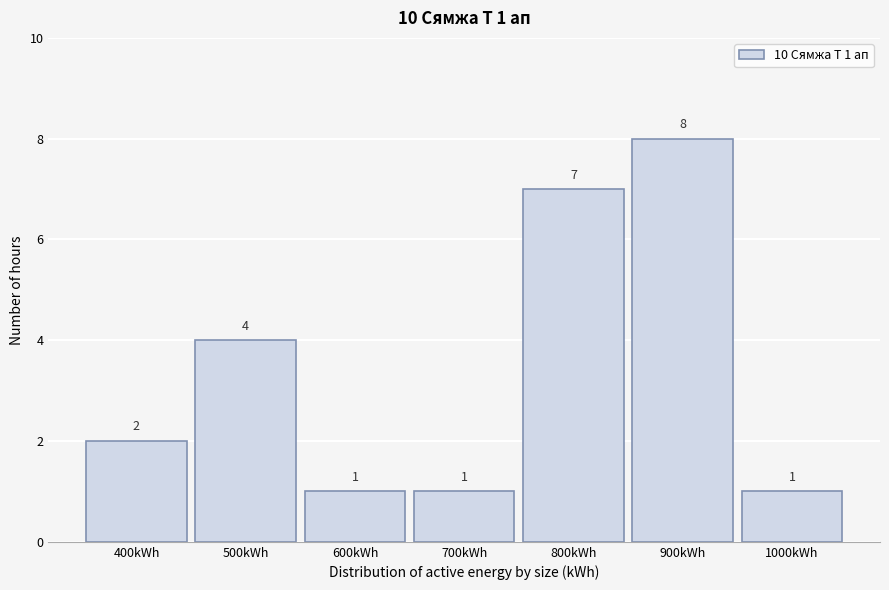

Reading left to right, what are all the values shown in this chart?

400kWh=2	500kWh=4	600kWh=1	700kWh=1	800kWh=7	900kWh=8	1000kWh=1